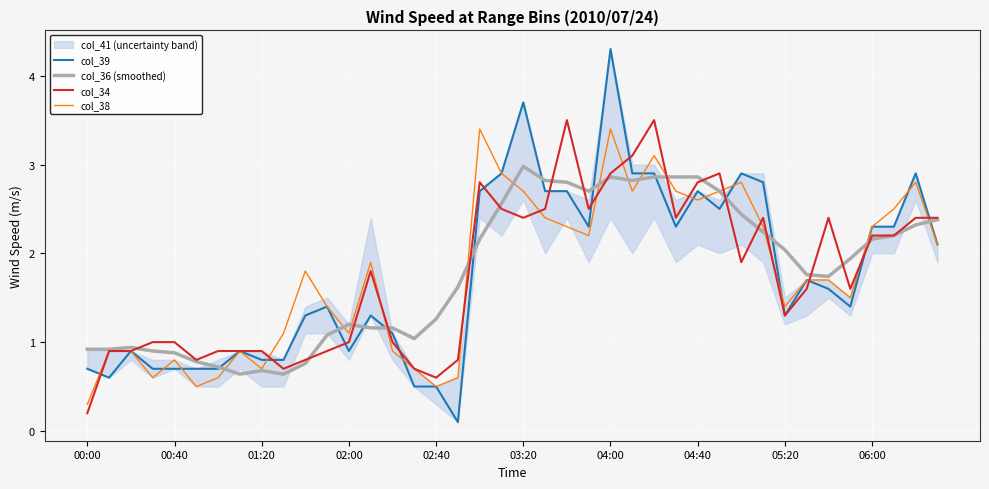

What is the highest value of the col_39 series?

4.3